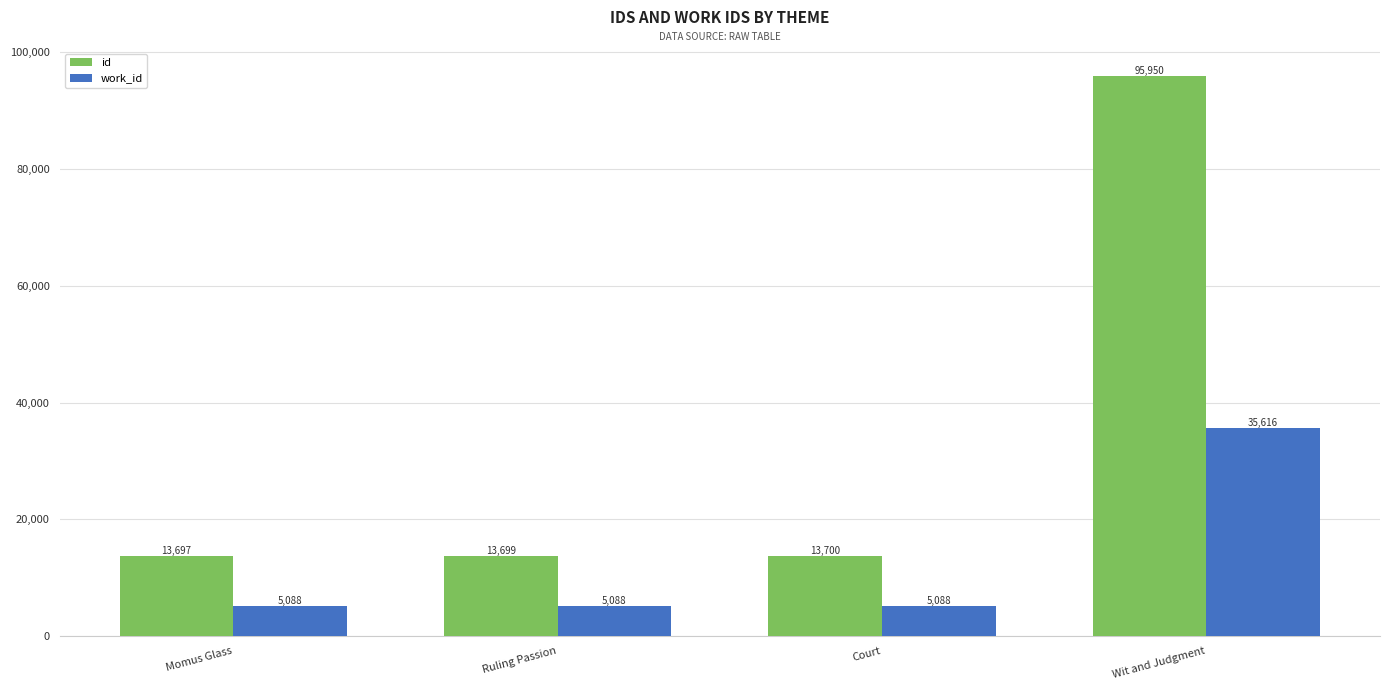

What is the approximate value of id at Ruling Passion, to the nearest 100?

13700